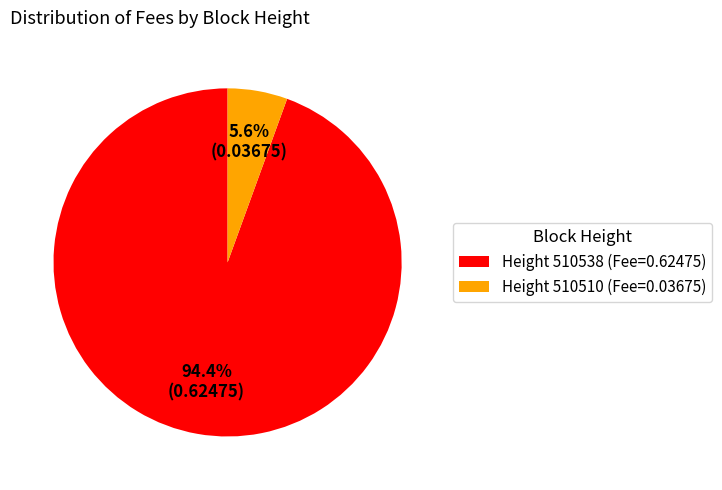

Combined, what portion of the pie is Height 510510 (Fee=0.03675) and Height 510538 (Fee=0.62475)?

100.0%